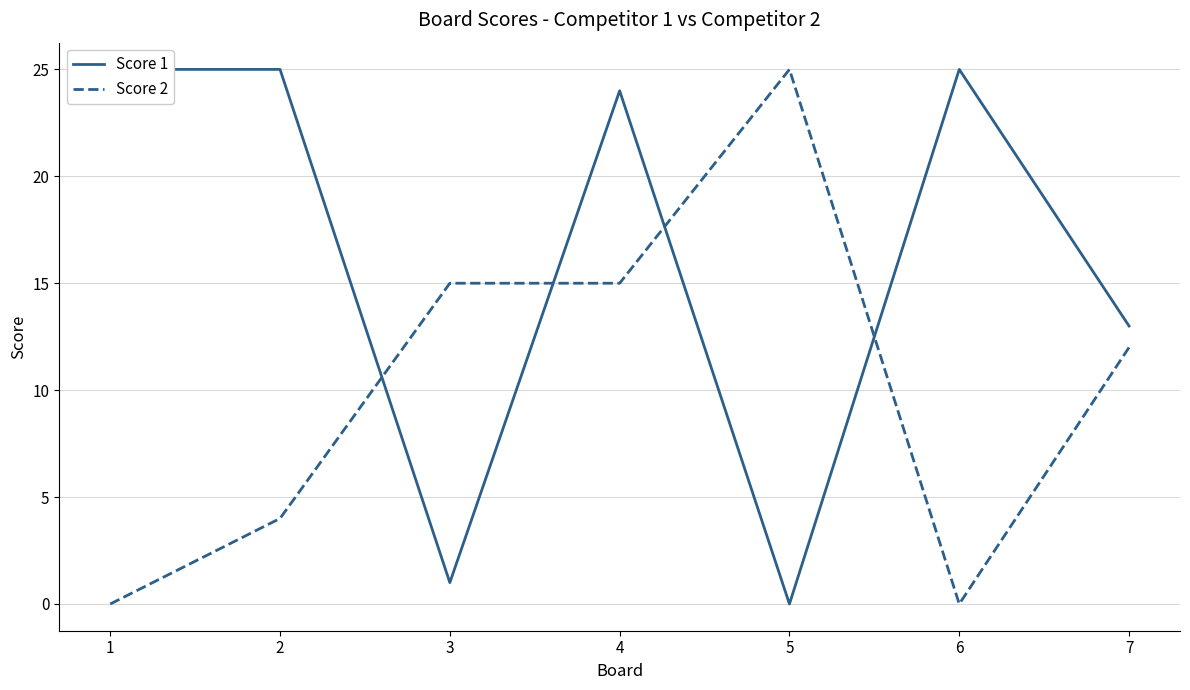

What is the difference between the Score 2 values at 5 and 7?

13